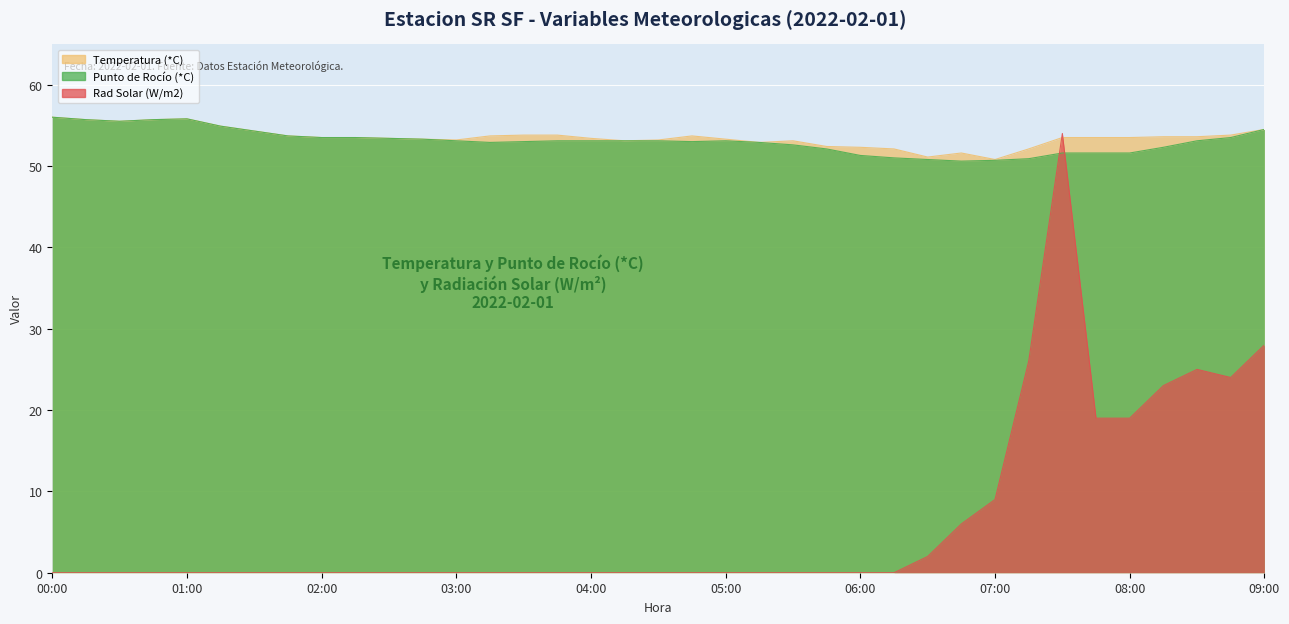

Reading left to right, what are all the values shown in this chart?

Temperatura (*C): 56.0	55.7	55.5	55.7	55.8	54.9	54.3	53.7	53.5	53.5	53.4	53.3	53.2	53.7	53.8	53.8	53.4	53.1	53.2	53.7	53.3	52.9	53.1	52.4	52.3	52.1	51.1	51.6	50.8	52.1	53.5	53.5	53.5	53.6	53.6	53.8	54.5
Punto de Rocío (*C): 56.0	55.7	55.5	55.7	55.8	54.9	54.3	53.7	53.5	53.5	53.4	53.3	53.1	52.9	53.0	53.1	53.1	53.1	53.1	53.0	53.1	52.9	52.6	52.1	51.3	51.0	50.8	50.6	50.7	50.9	51.6	51.6	51.6	52.3	53.1	53.5	54.5
Rad Solar (W/m2): 0.0	0.0	0.0	0.0	0.0	0.0	0.0	0.0	0.0	0.0	0.0	0.0	0.0	0.0	0.0	0.0	0.0	0.0	0.0	0.0	0.0	0.0	0.0	0.0	0.0	0.0	2.0	6.0	9.0	26.0	54.0	19.0	19.0	23.0	25.0	24.0	28.0